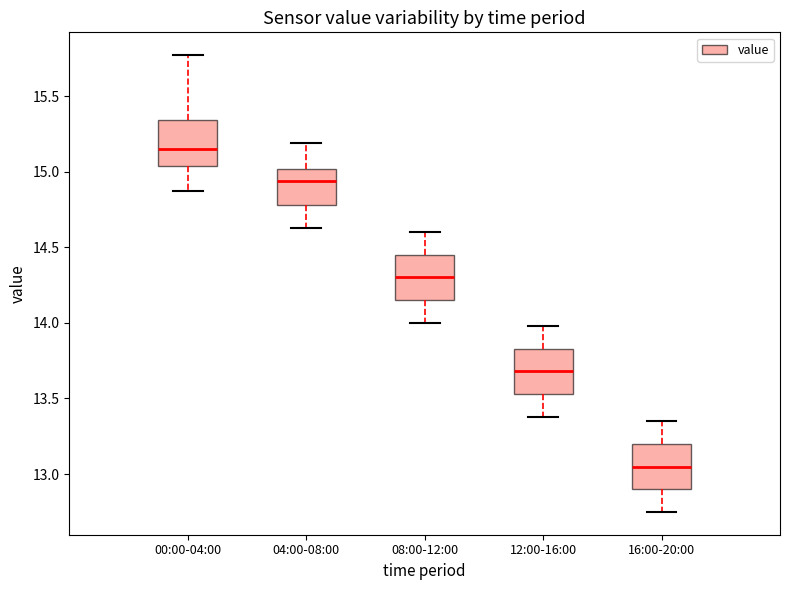

Which box's median line is the lowest?

16:00-20:00